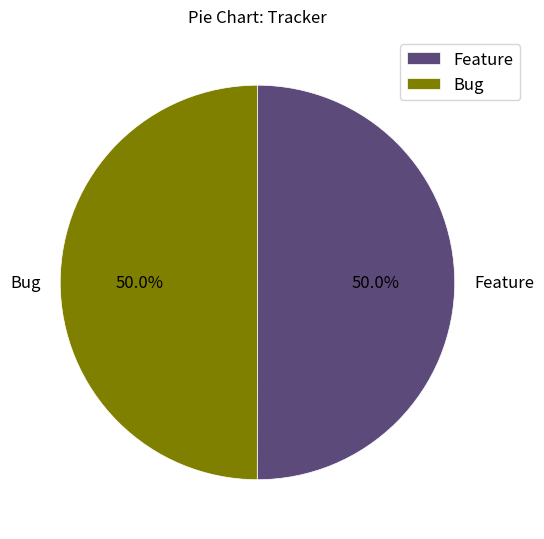

The Bug slice represents 36% of the pie. True or false?

False